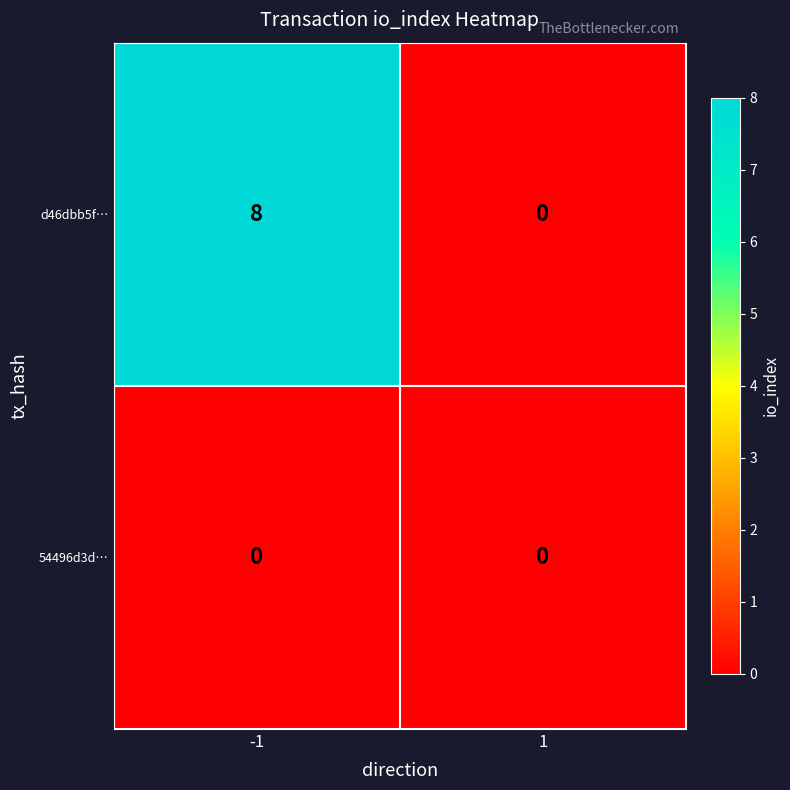

How many data points does each series have?

2